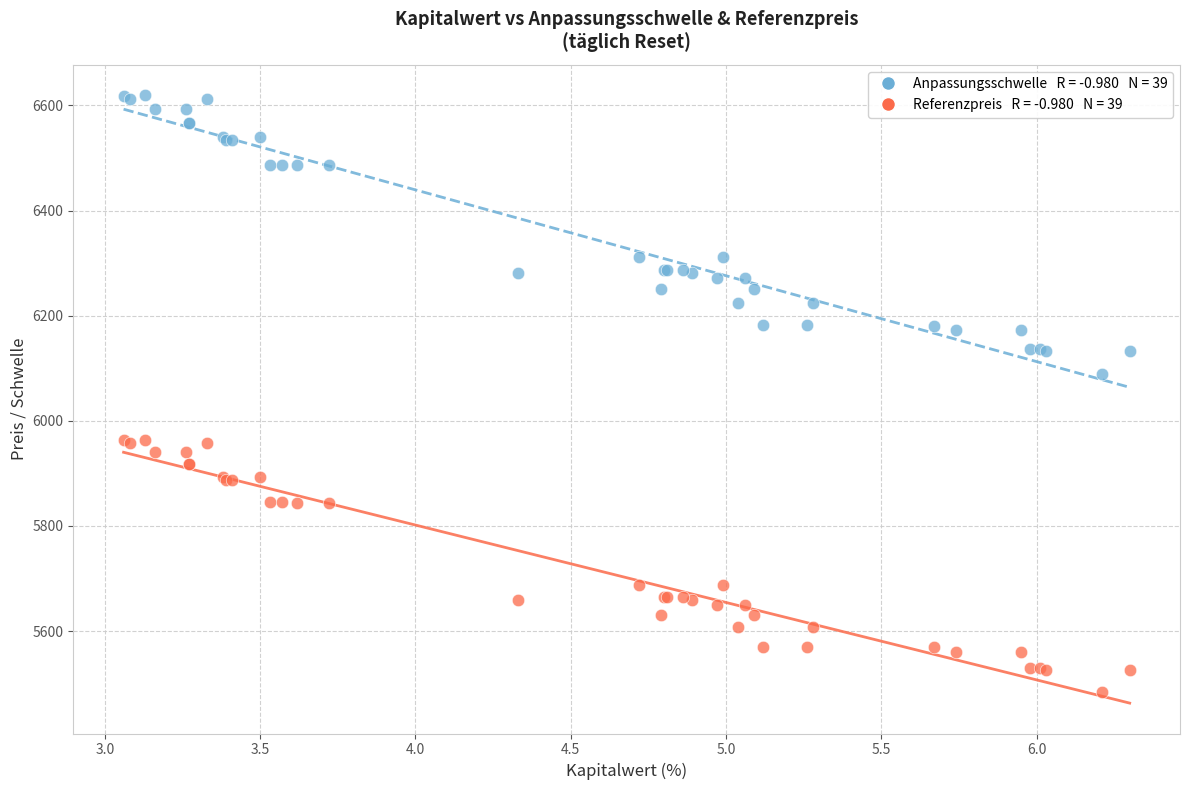

Across all series, what Y value is closest to 6052?

6088.1